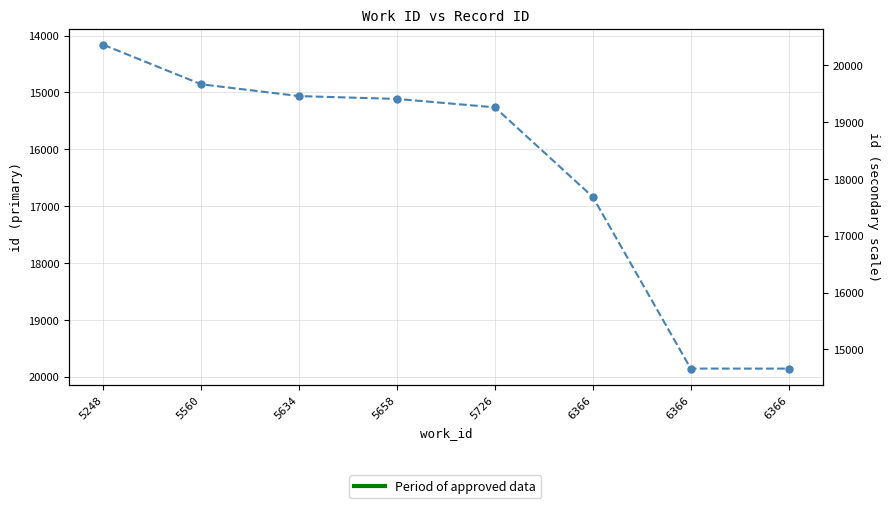

What is the difference between the second highest and second lowest values?

5002